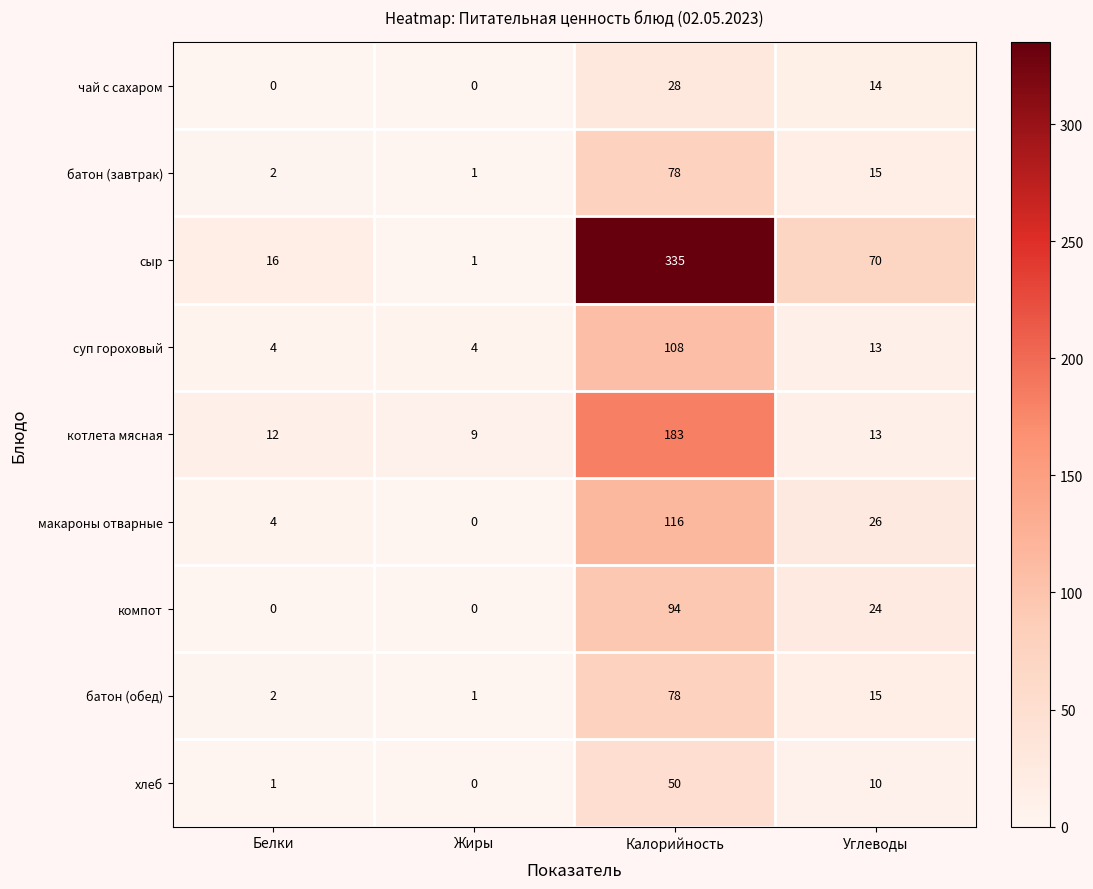

At which label does суп гороховый first exceed 13?

Калорийность